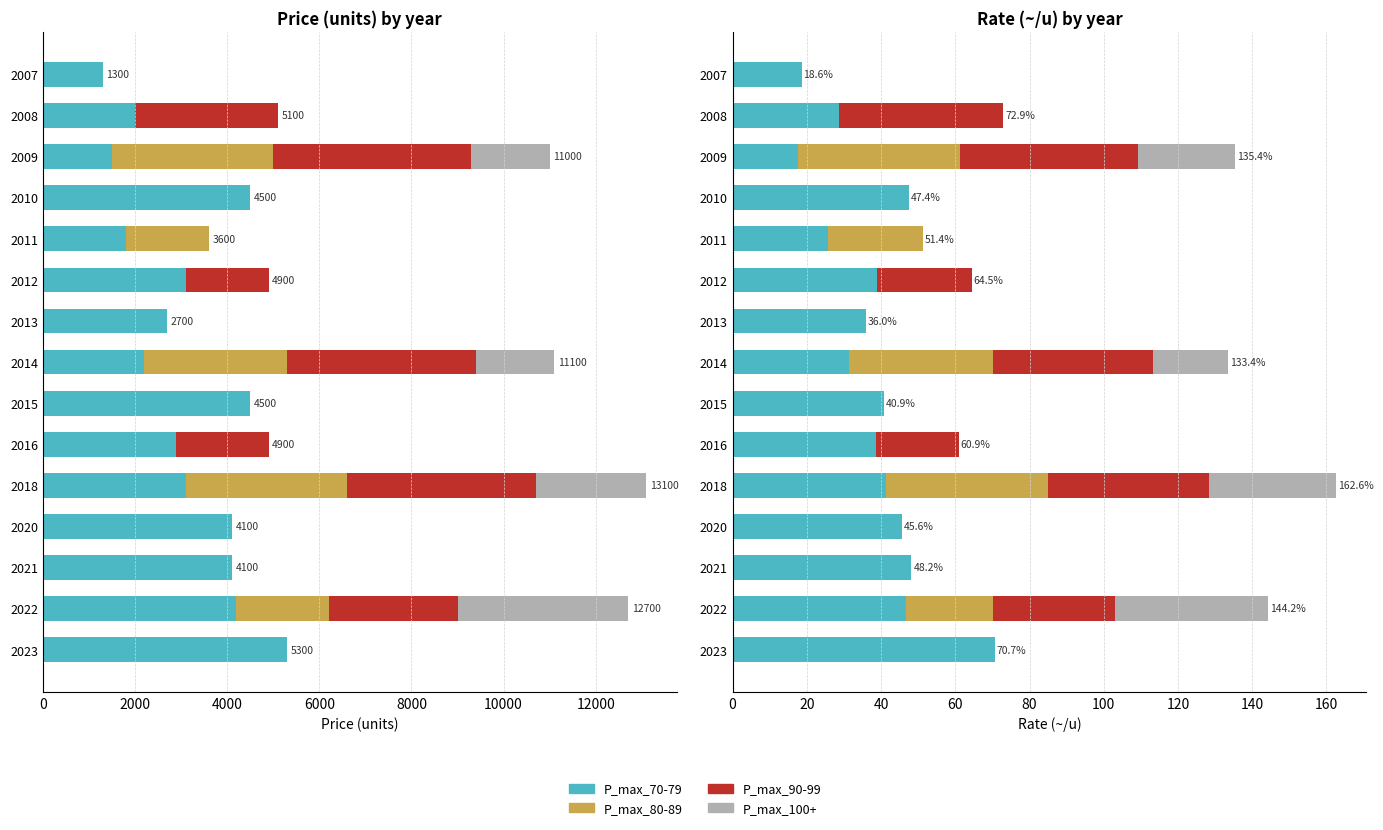

The value of P_max_70-79 at 2016 is 16.8. True or false?

False